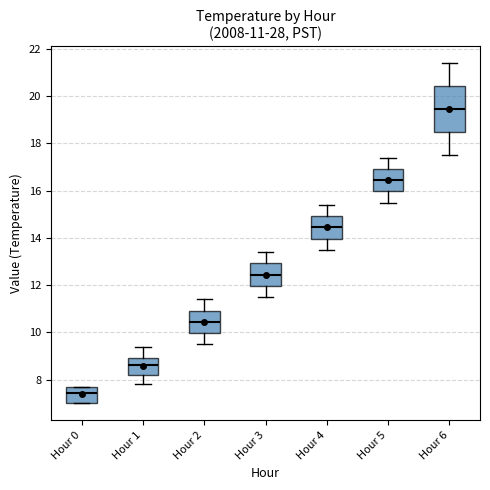

Which box's median line is the highest?

Hour 6